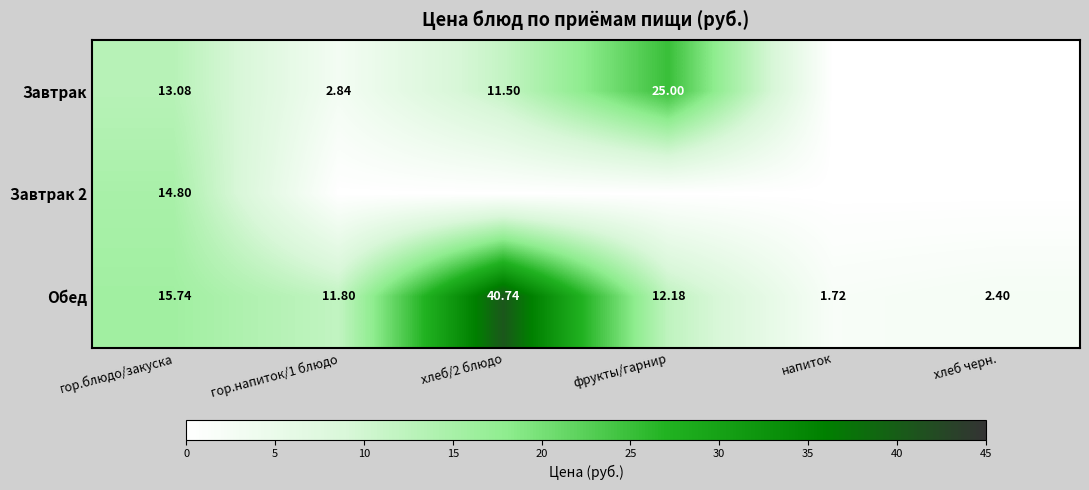

At how many categories does at least one series exceed 21?

2